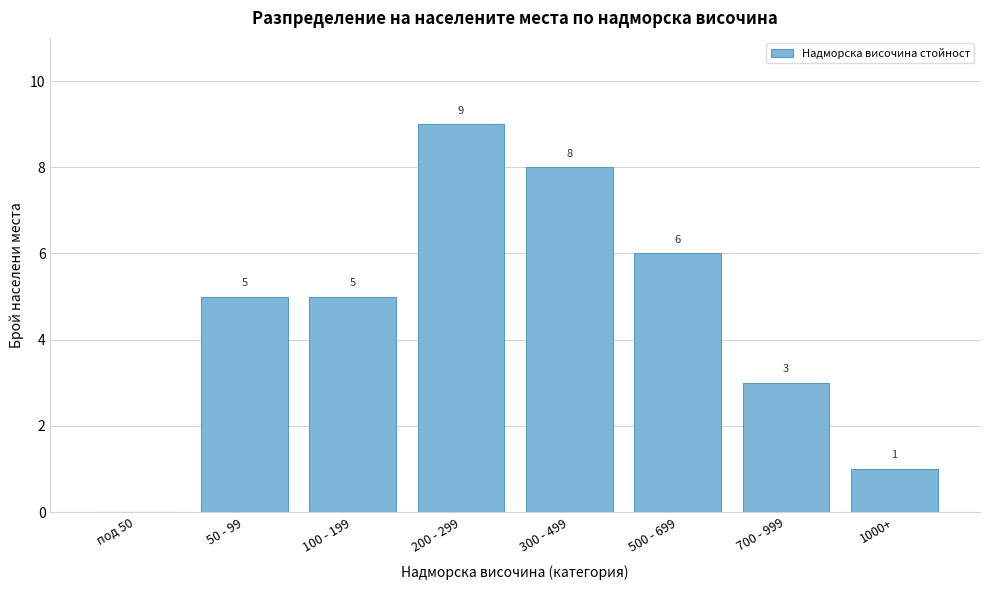

Reading left to right, what are all the values shown in this chart?

под 50=0	50 - 99=5	100 - 199=5	200 - 299=9	300 - 499=8	500 - 699=6	700 - 999=3	1000+=1